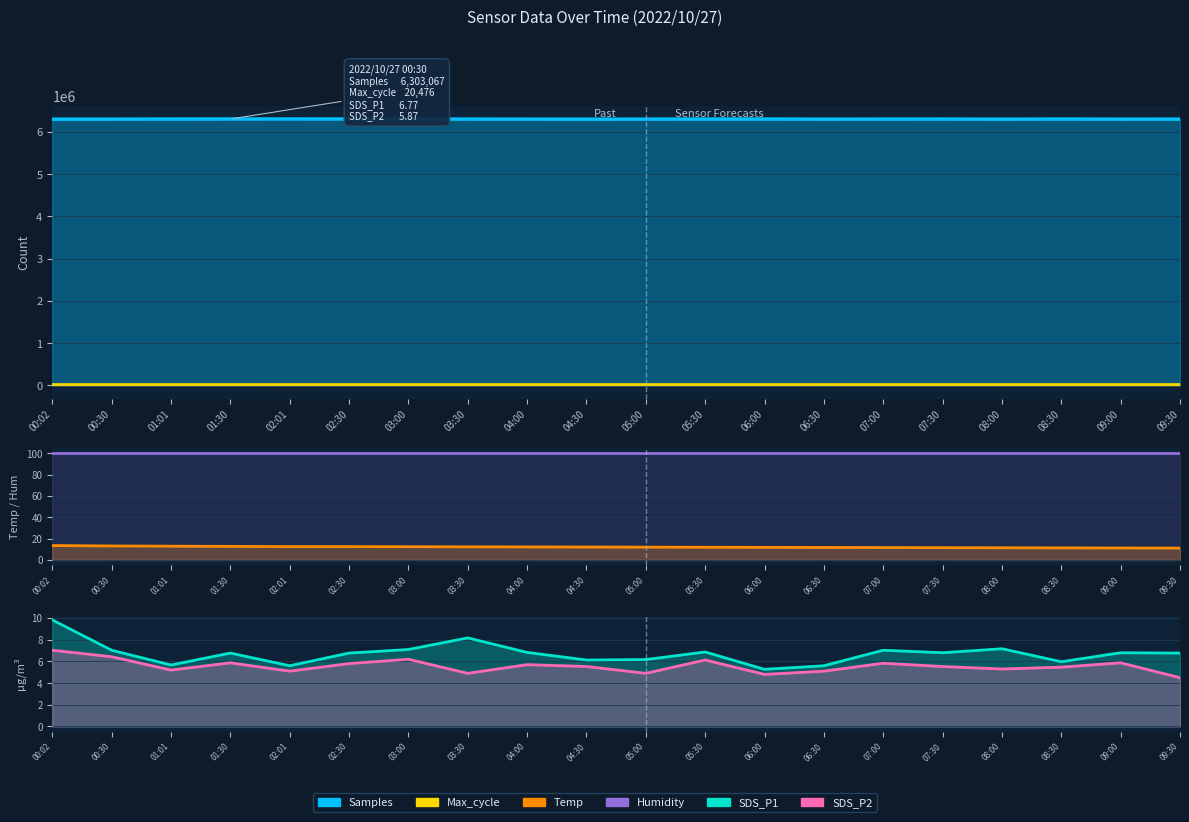

What is the label of the 5th point from the left?

02:01